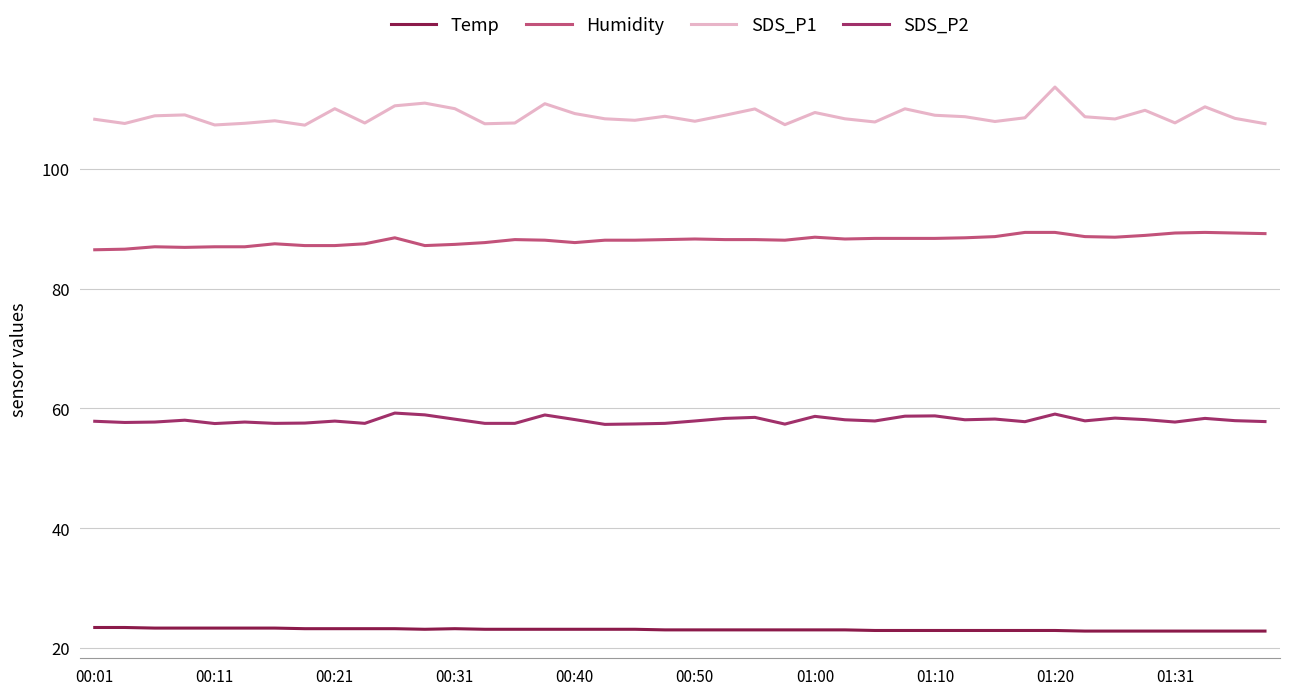

True or false: SDS_P1 and SDS_P2 intersect in this chart.

False